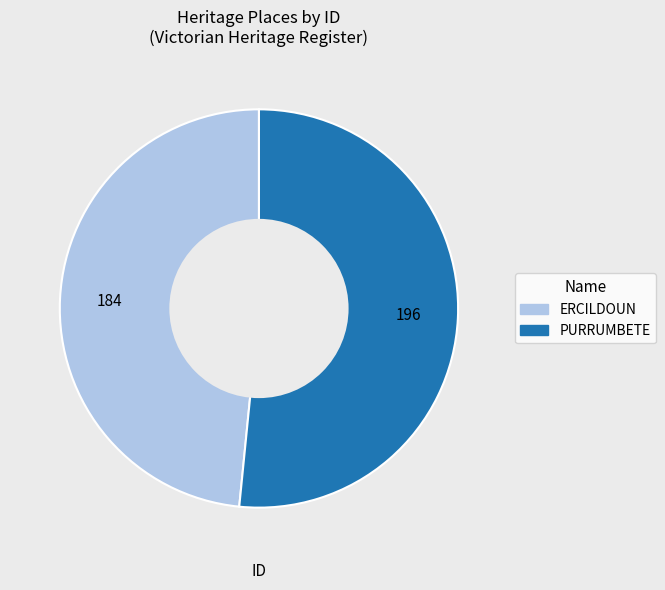

True or false: PURRUMBETE accounts for 42% of the total.

False